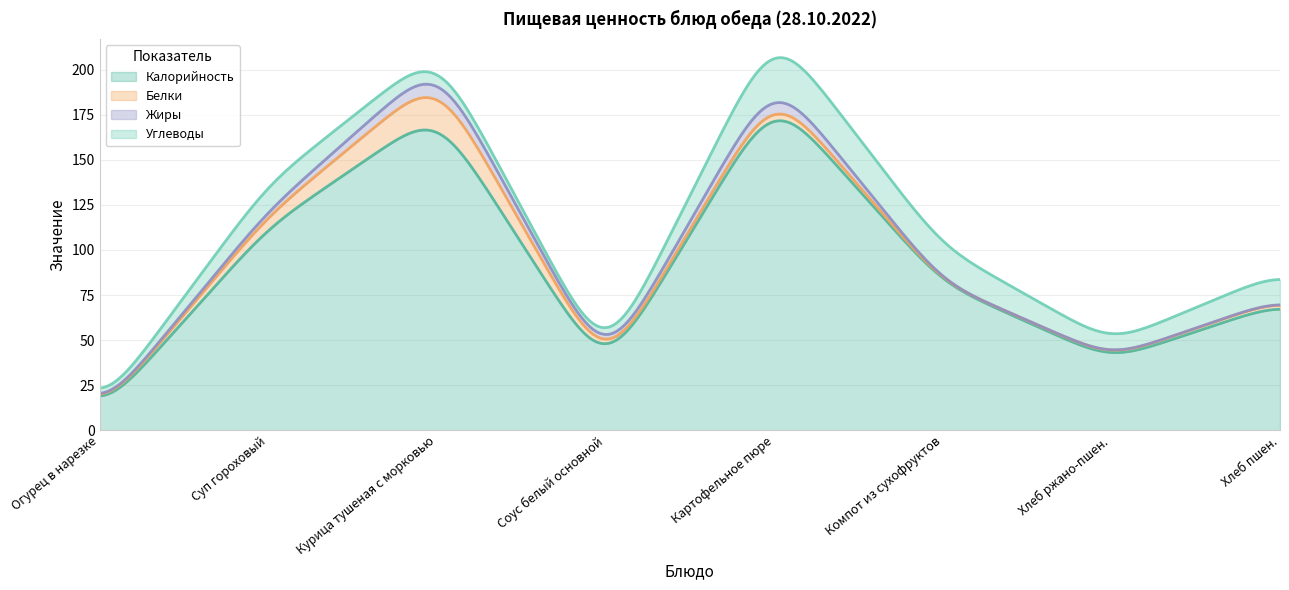

True or false: Калорийность and Белки intersect in this chart.

False